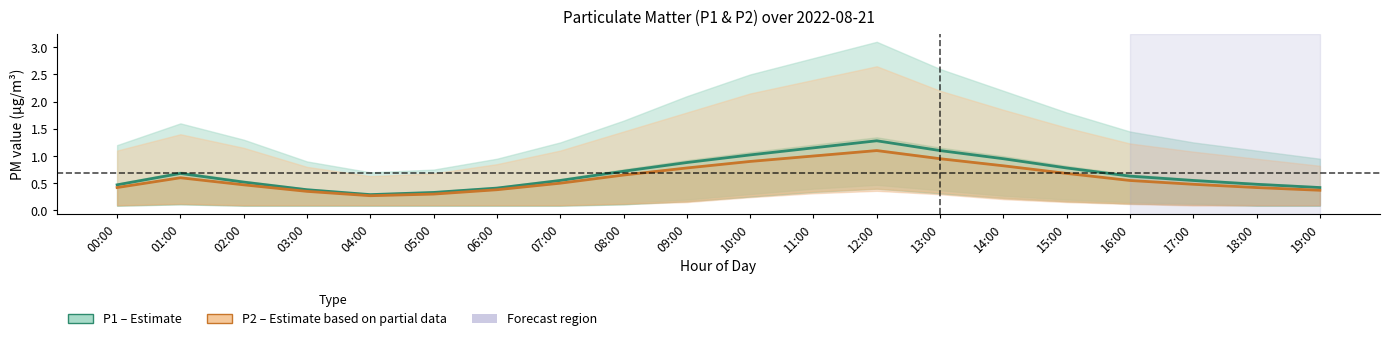

Does the chart display data point markers on the line(s)?

No